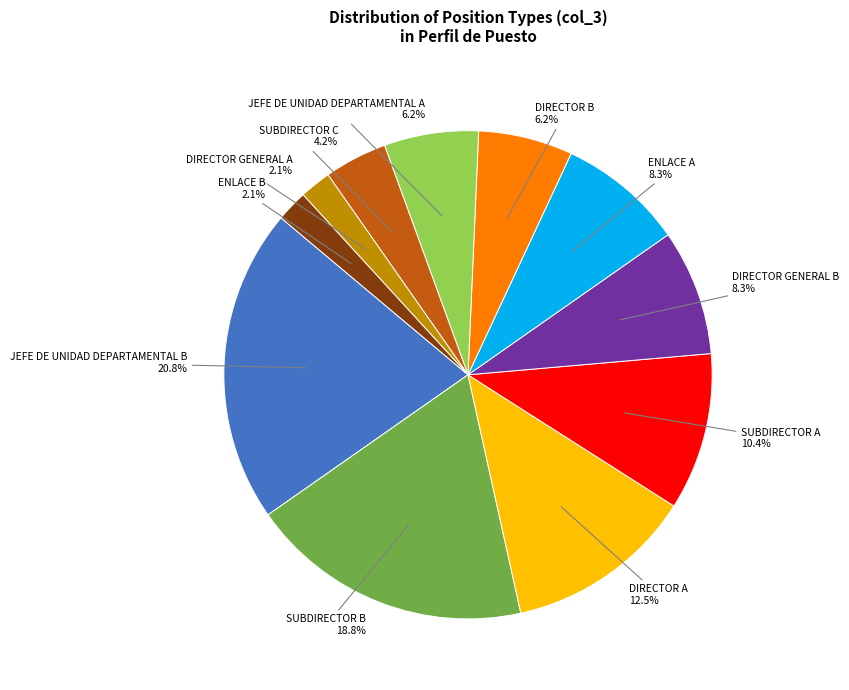

Is there a majority slice in this chart?

No